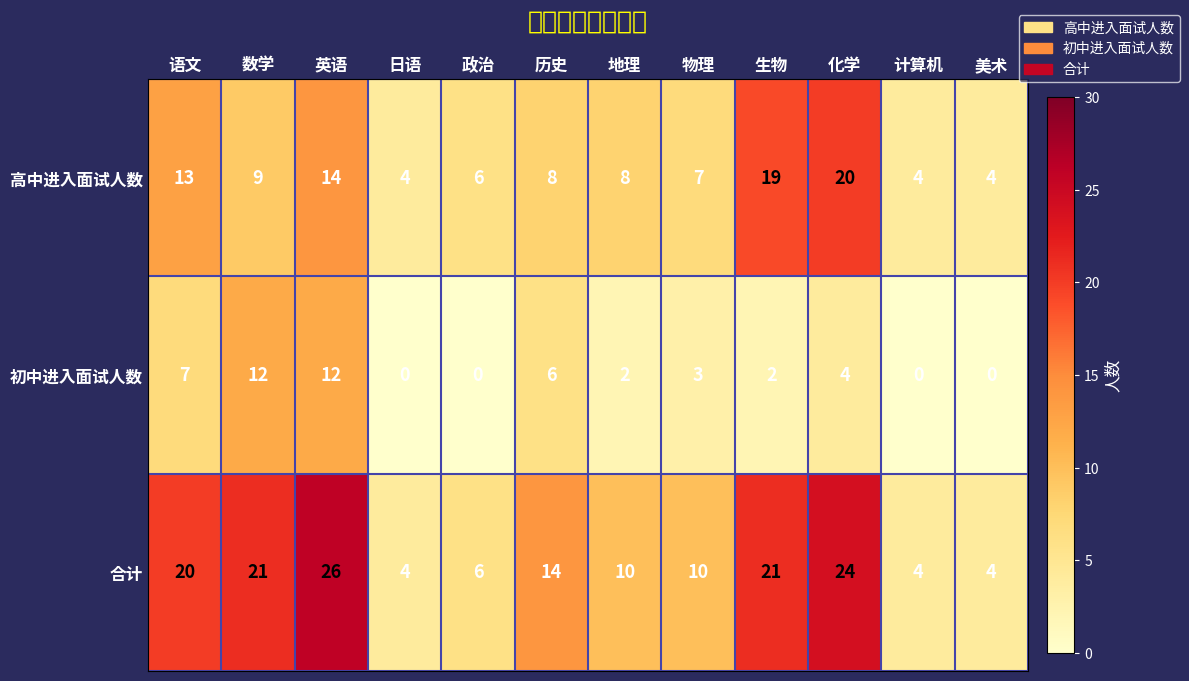

List the series in order of their overall mean, highest first.

合计, 高中进入面试人数, 初中进入面试人数